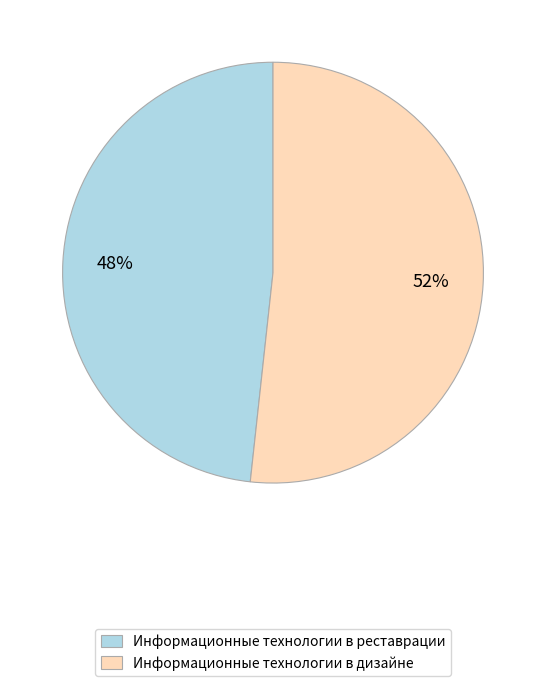

Rank the categories by value from lowest to highest.

Информационные технологии в реставрации, Информационные технологии в дизайне